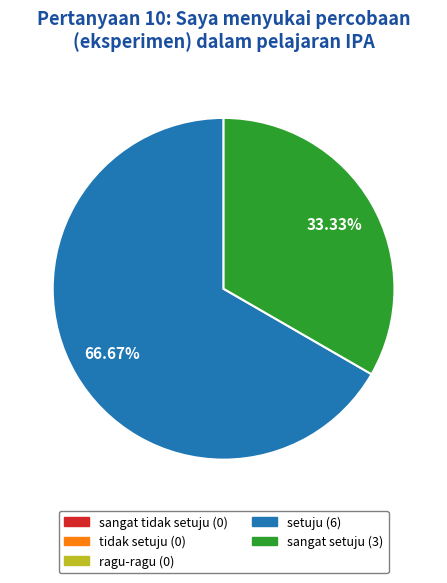

Is there a majority slice in this chart?

Yes